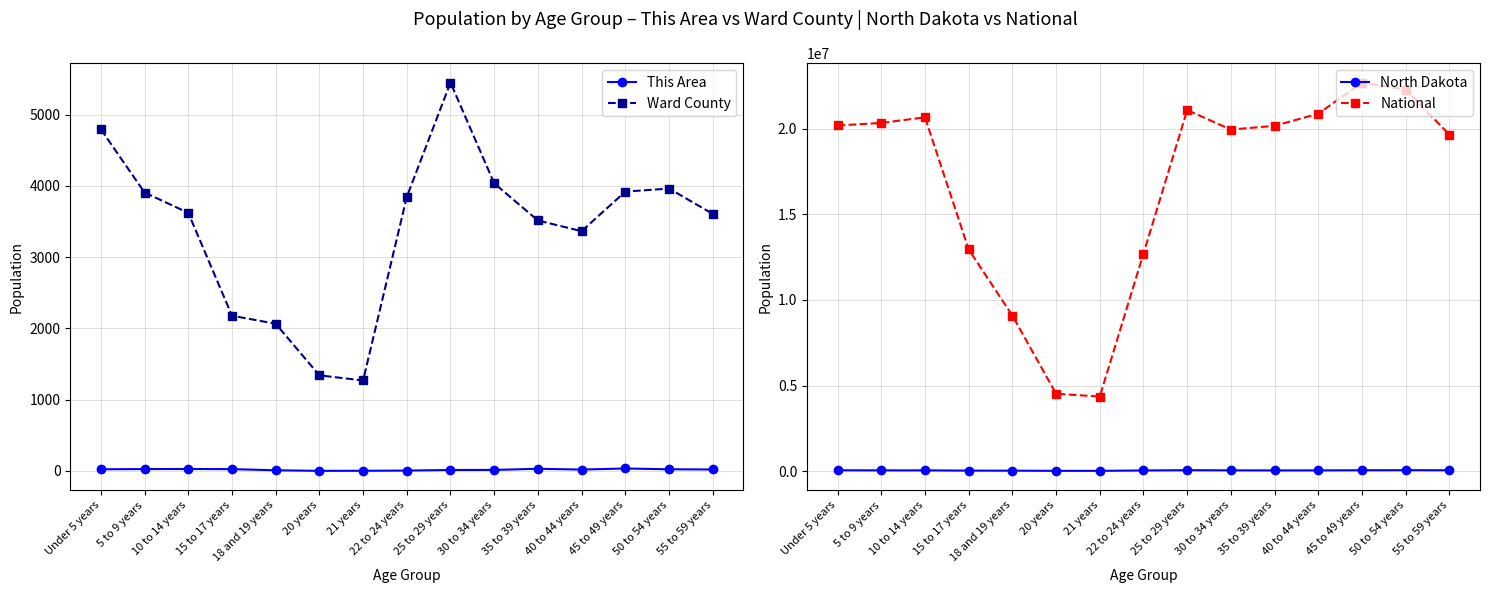

Does the chart have visible grid lines?

Yes